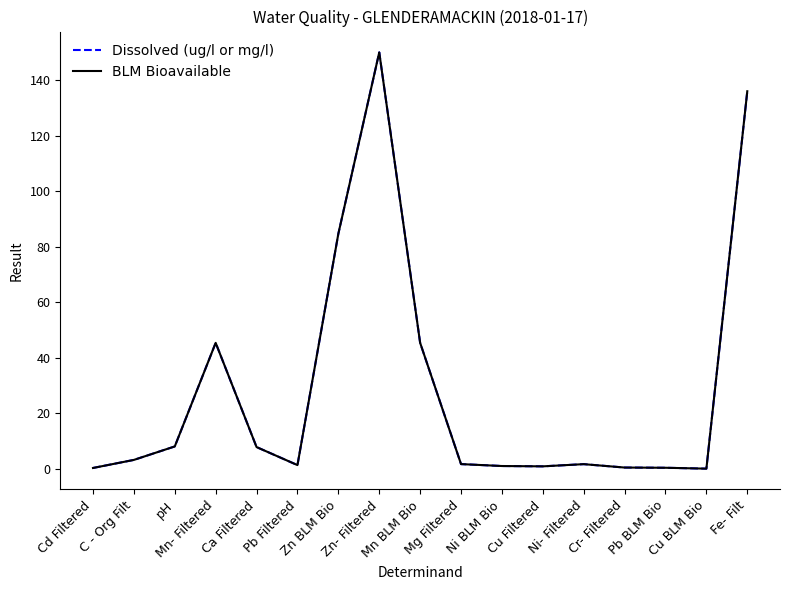

At which category is the sum across all series the highest?

Zn- Filtered